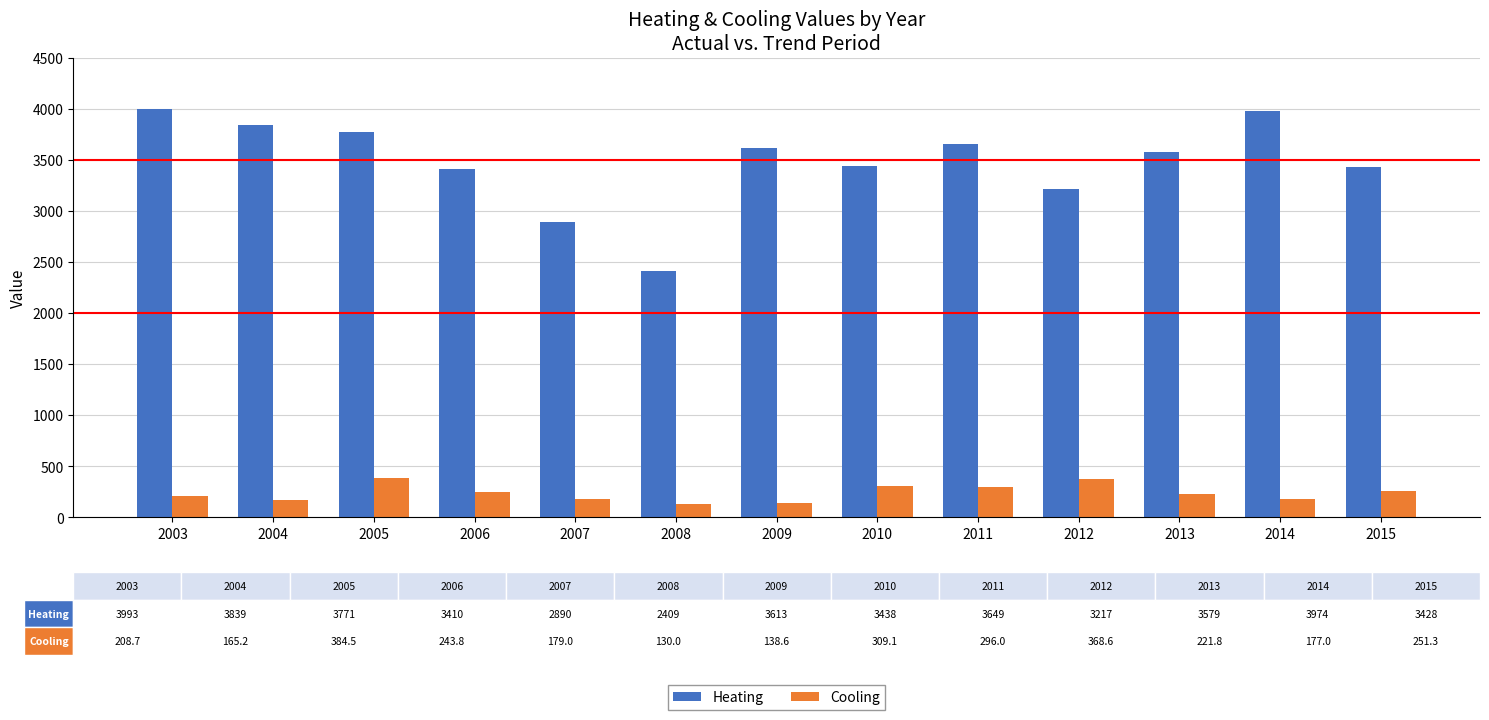

How many data points in Heating are above 3579?

7